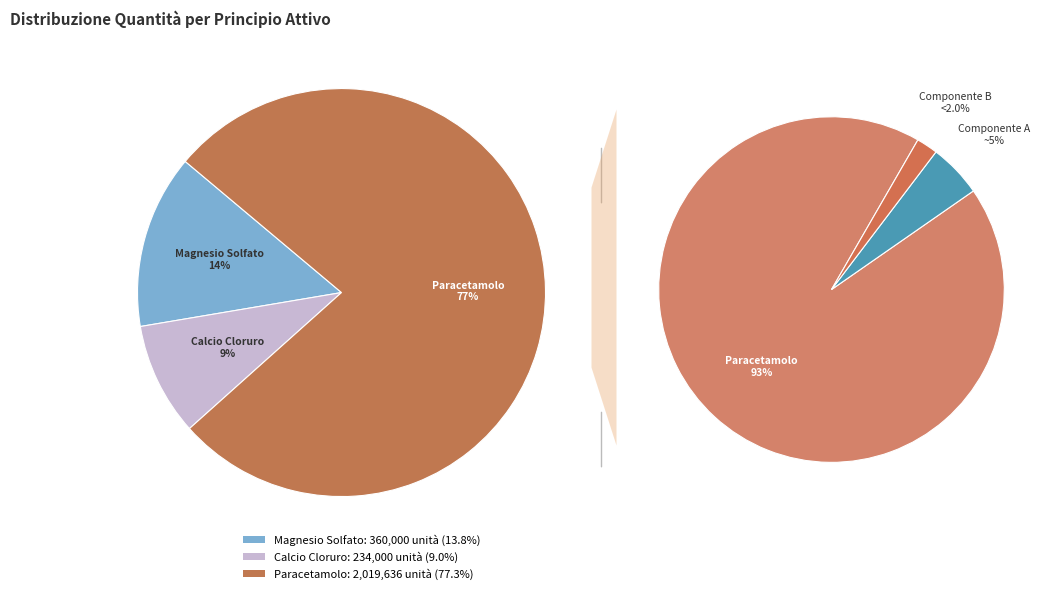

Does Paracetamolo
(Lotto 1 - Voce 546) account for over 50% of the chart?

Yes